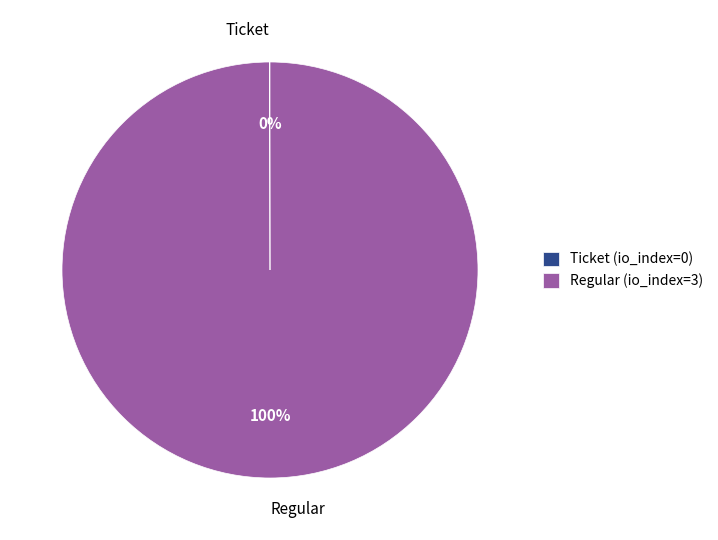

What percentage is the Regular slice, to the nearest percent?

100%